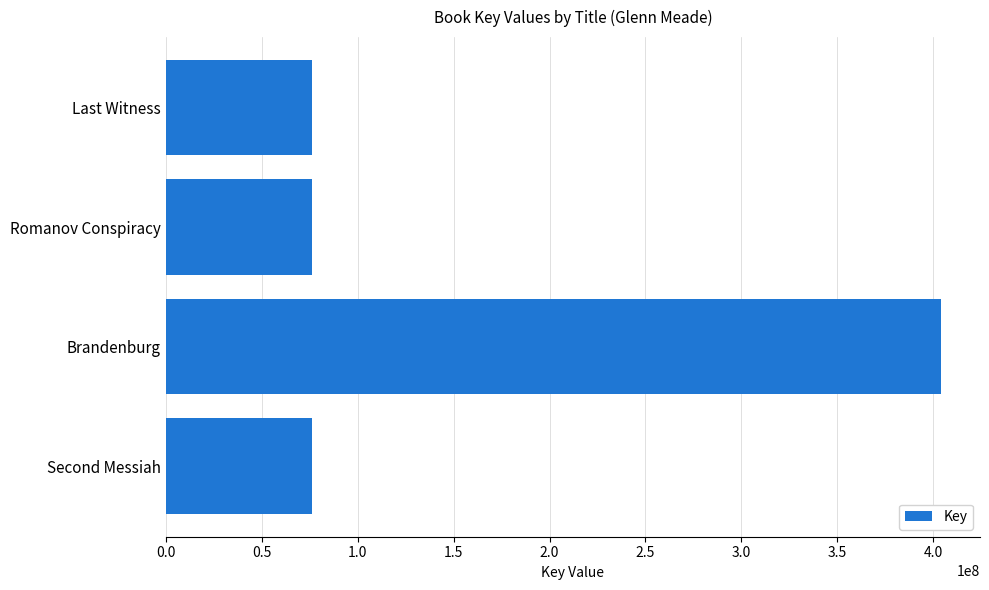

What is the ratio of the value at Last Witness to the value at Romanov Conspiracy?

1.0